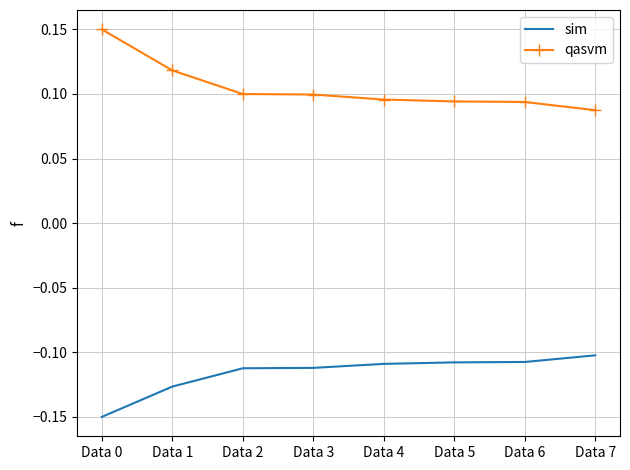

Where is sim nearest to the value 0?

Data 7